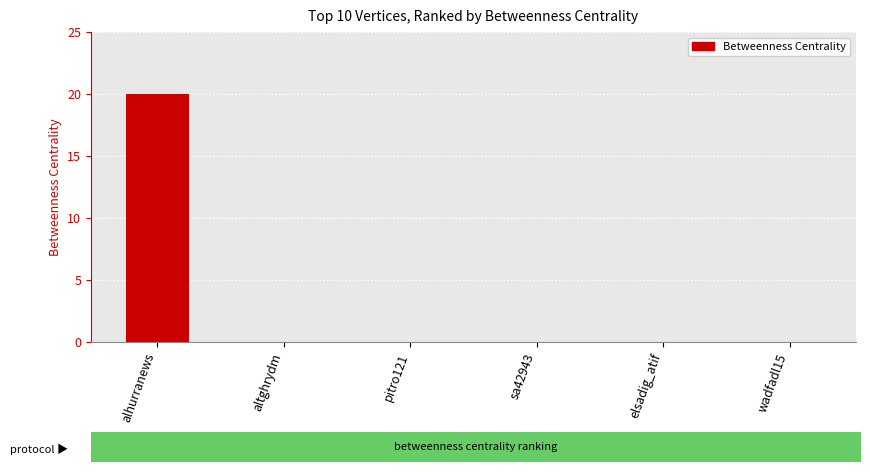

What is the sum of all values?

20